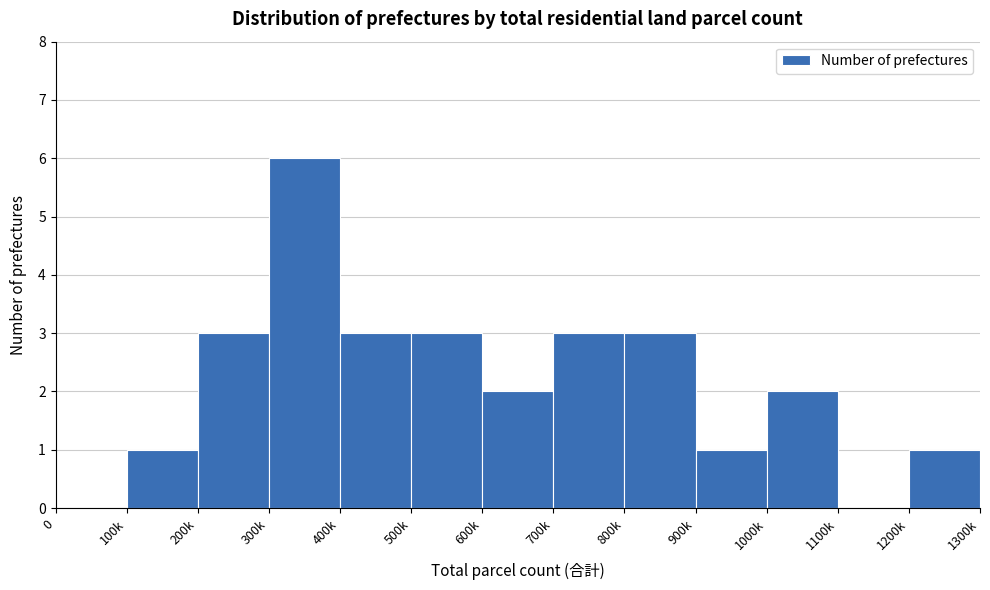

Reading left to right, transcribe all the data shown in this chart.

0=0	100k=1	200k=3	300k=6	400k=3	500k=3	600k=2	700k=3	800k=3	900k=1	1000k=2	1100k=0	1200k=1